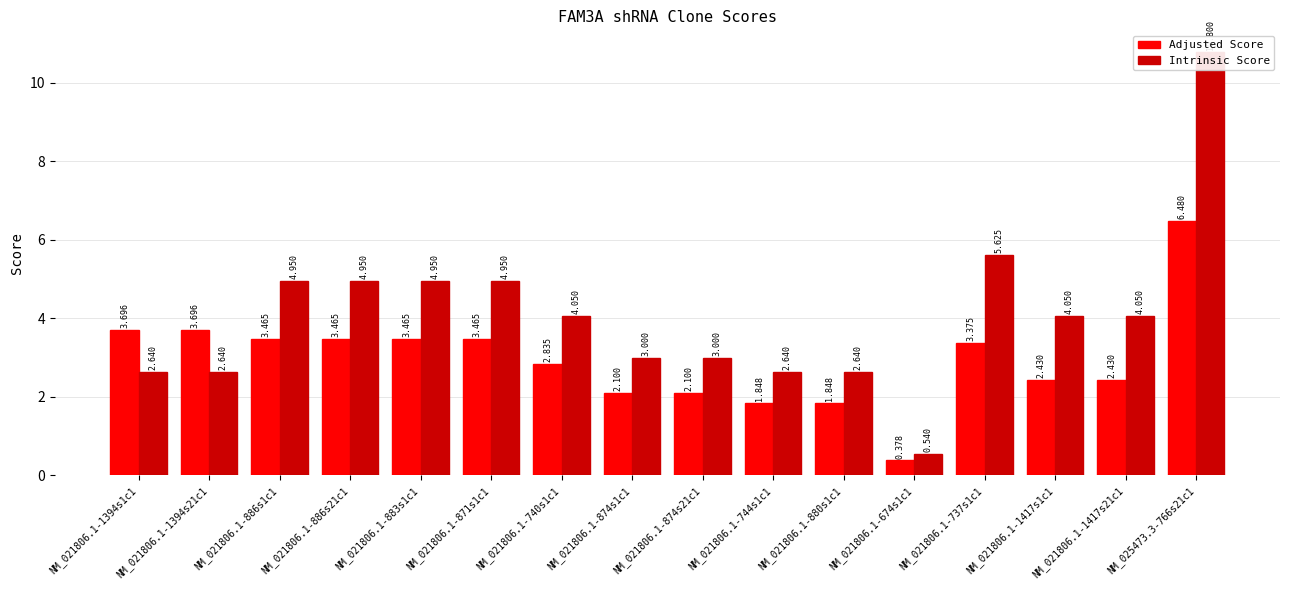

What is the label of the 14th bar from the left?

NM_021806.1-1417s1c1